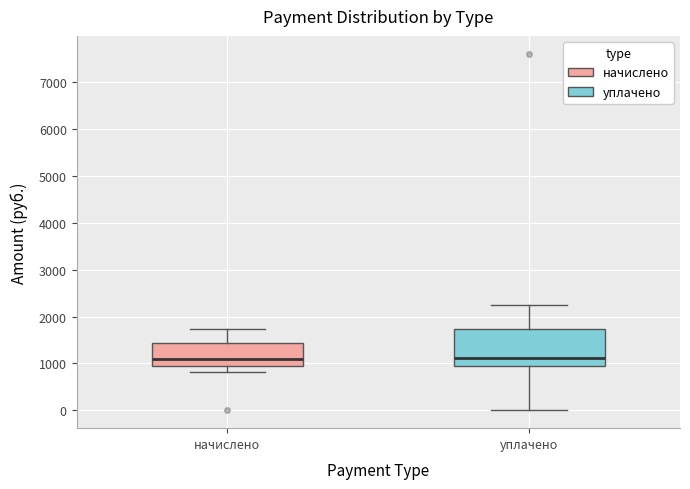

Comparing the boxes themselves (not the whiskers), which one is the tallest?

уплачено